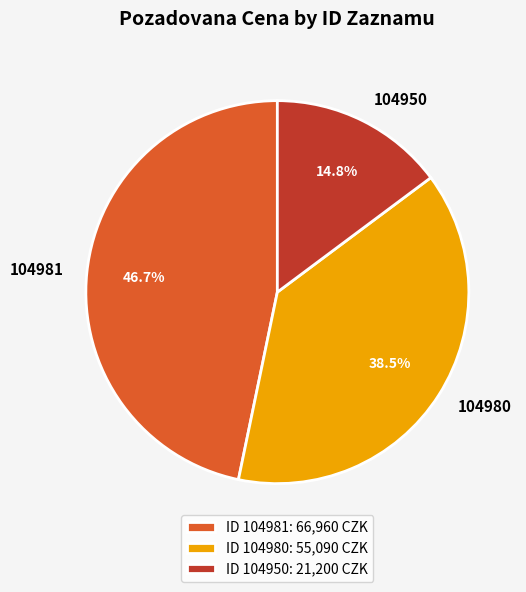

Which category has the smallest portion of the pie?

104950